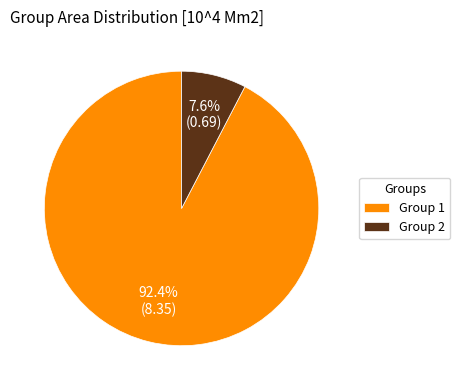

Which has a higher value, Group 1 or Group 2?

Group 1